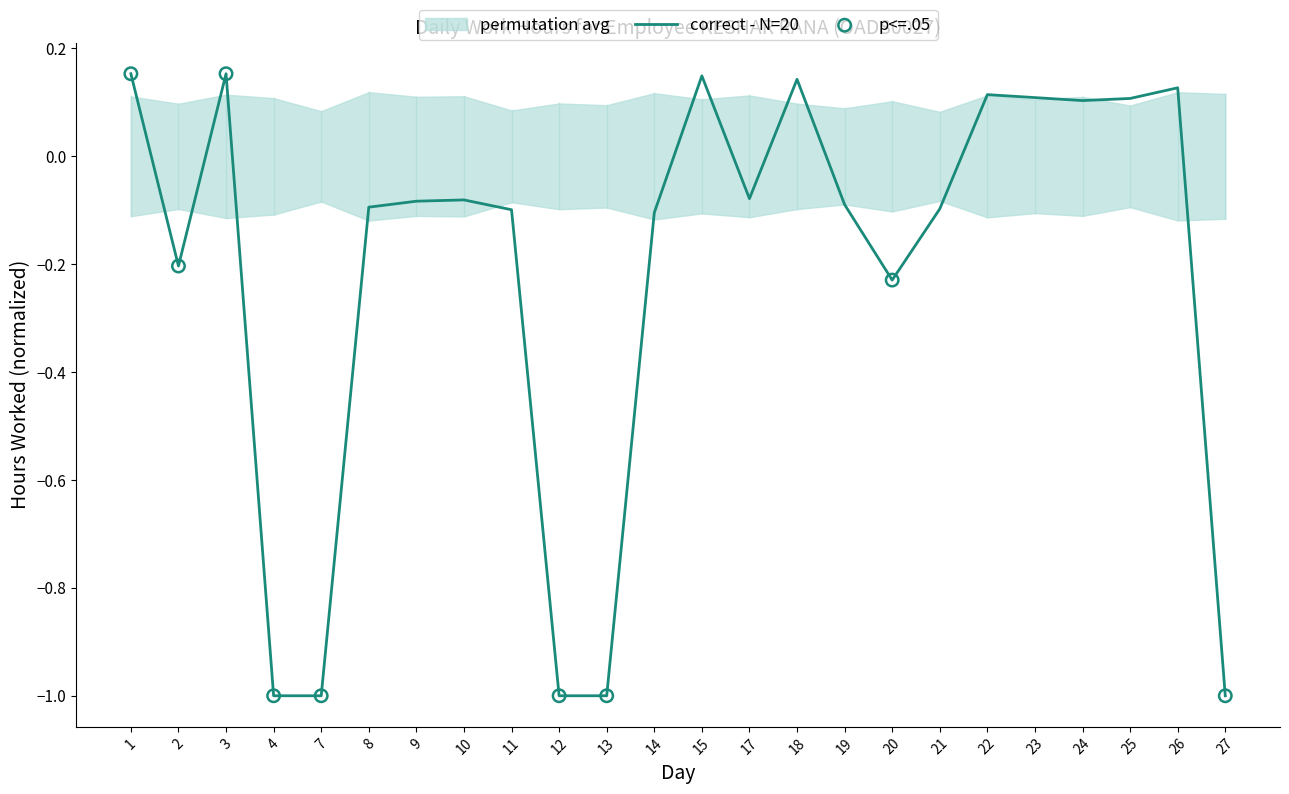

What is the change in value from 3 to 7?

-1.2